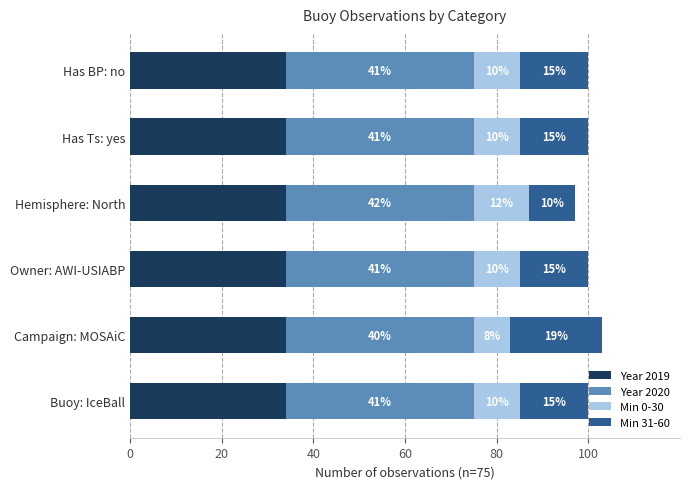

Count the number of categories in the chart.

6